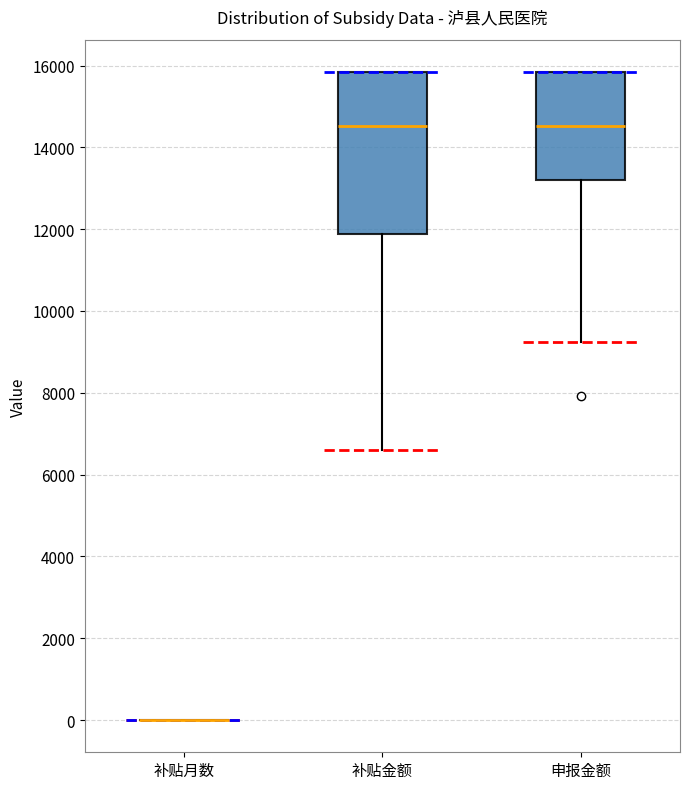

Comparing the boxes themselves (not the whiskers), which one is the tallest?

补贴金额